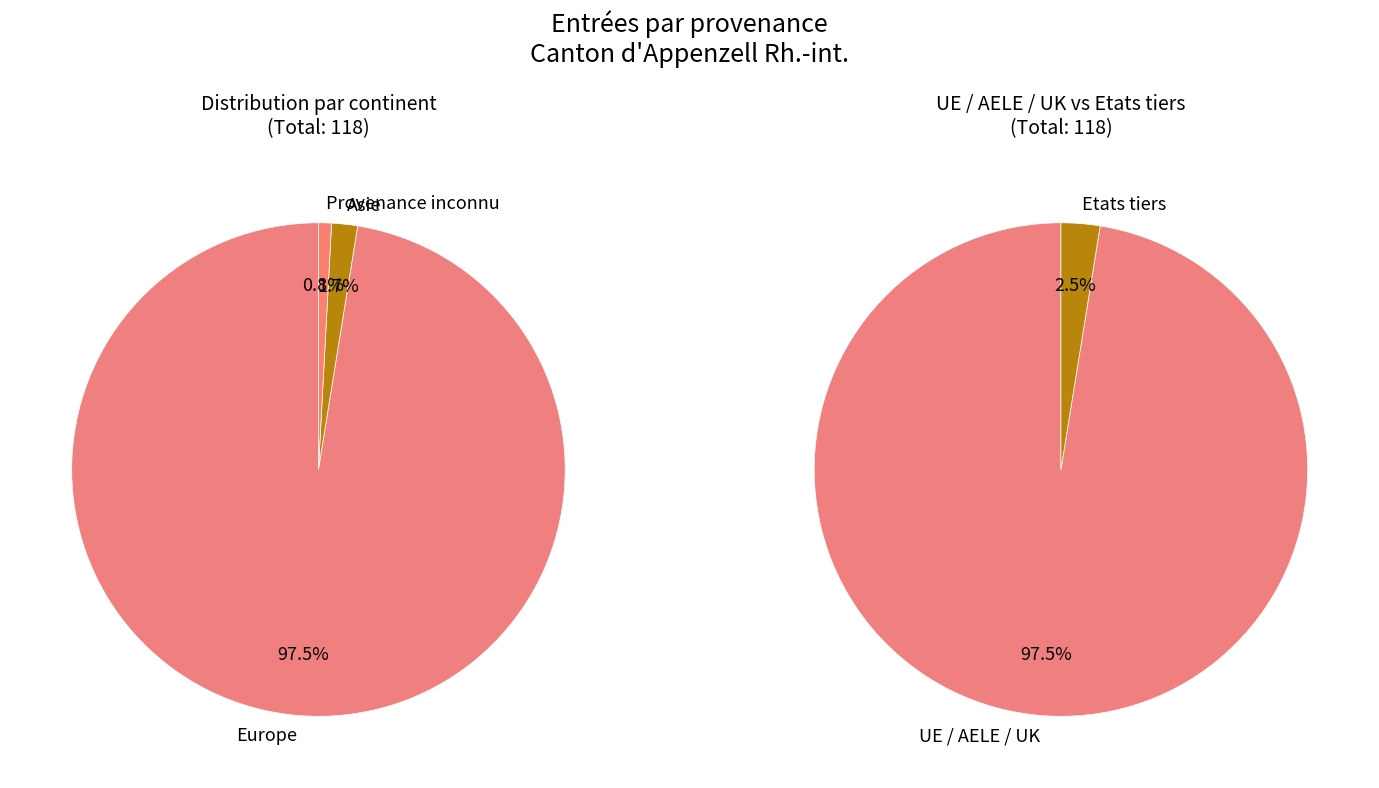

Is there a majority slice in this chart?

Yes